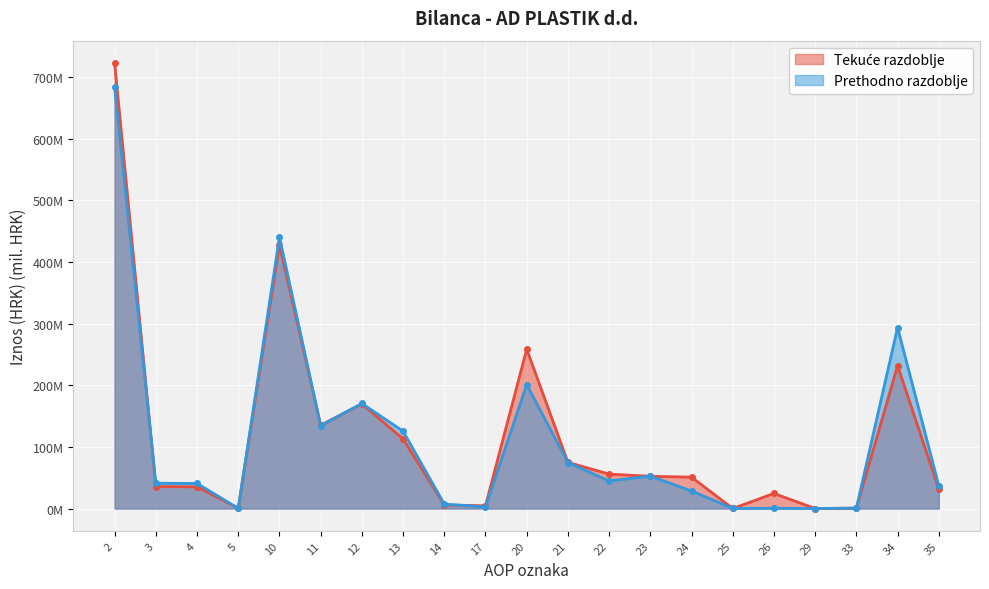

What is the difference between the Tekuće razdoblje values at 25 and 23?

52.2